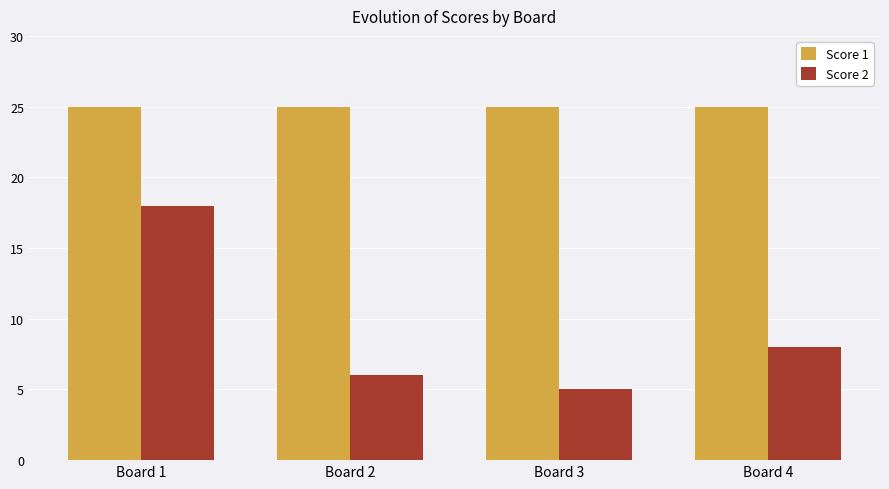

The Score 1 series shows 25 at Board 2. True or false?

True